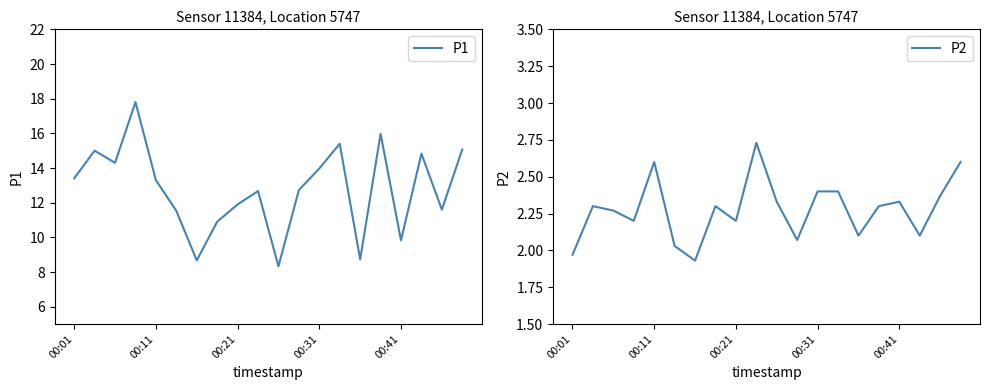

The P1 series shows 24.9 at 00:31. True or false?

False